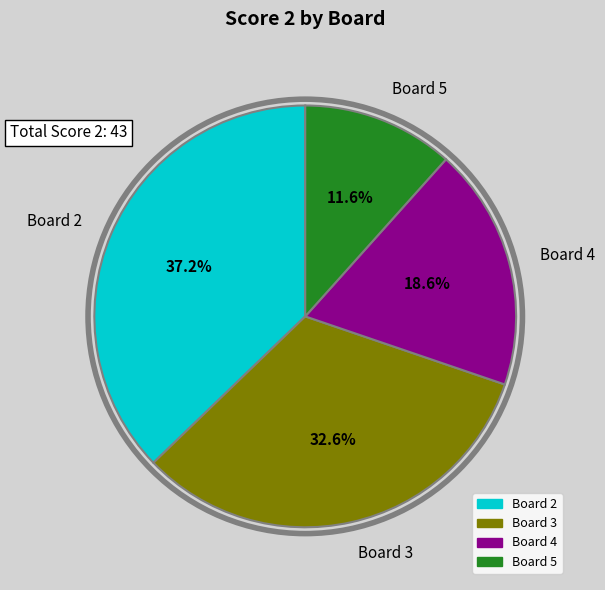

Approximately how many times larger is the value at Board 5 compared to Board 3?

0.4